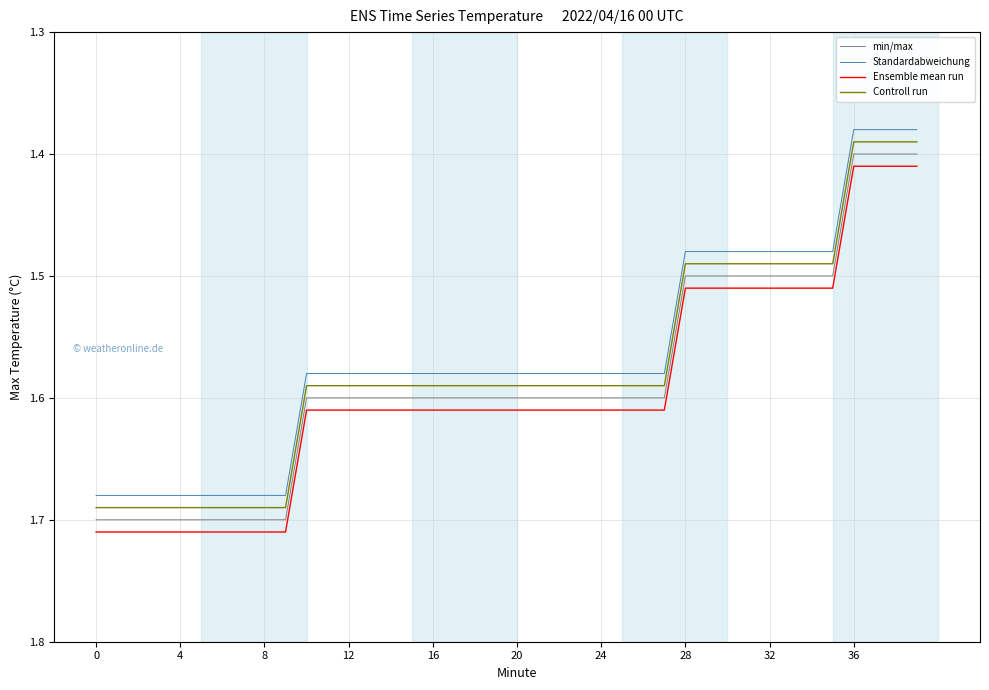

Count the Ensemble mean run values in the range 1 to 2.

40